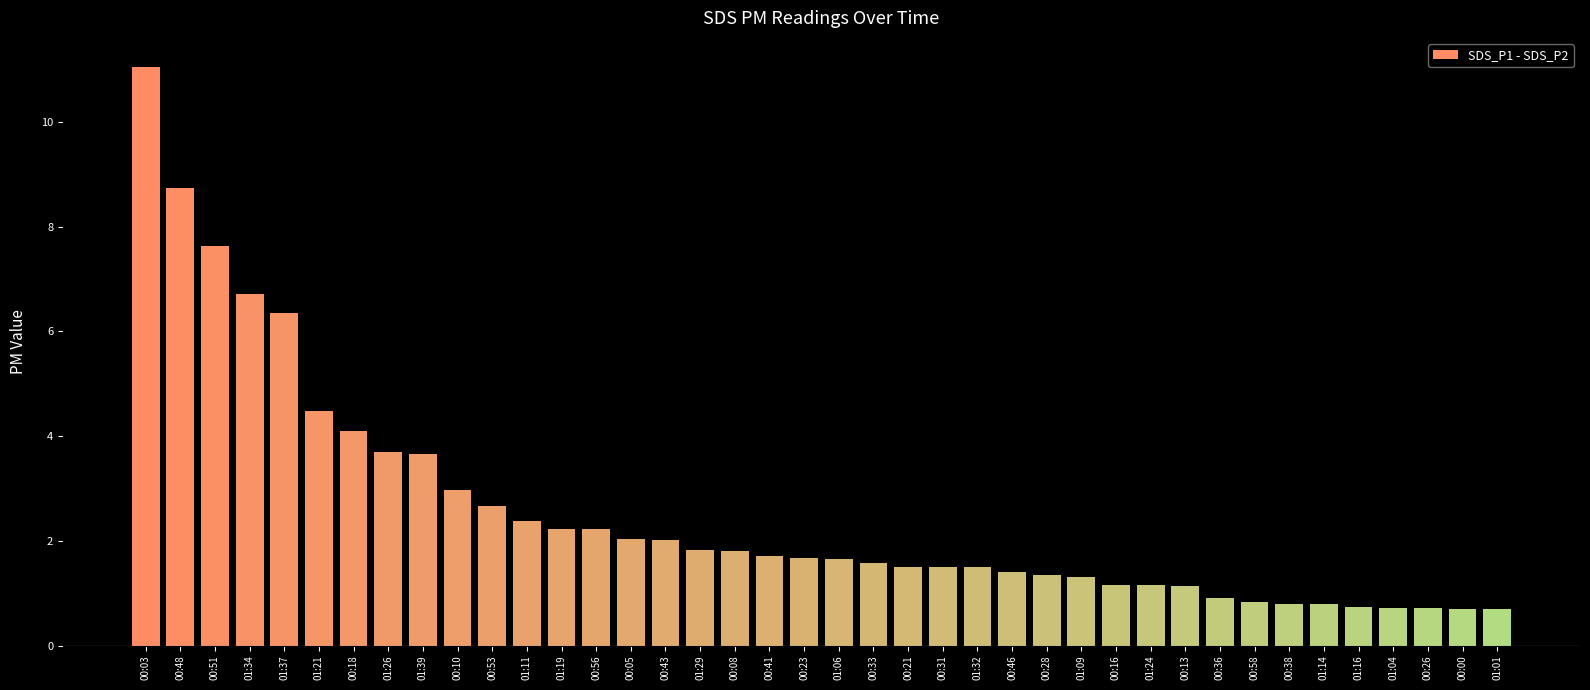

What is the average value?

2.6